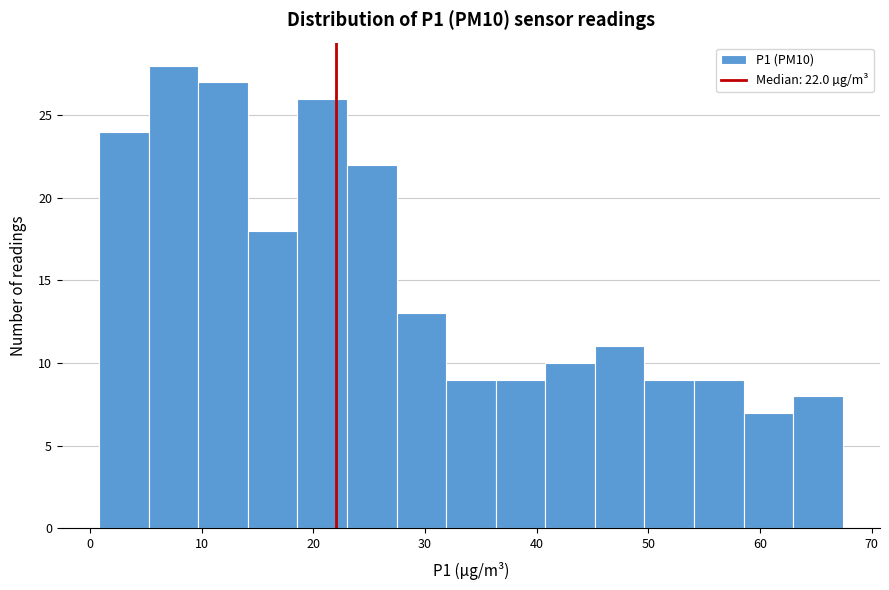

Which range on the x-axis has the tallest bar?

5 to 10